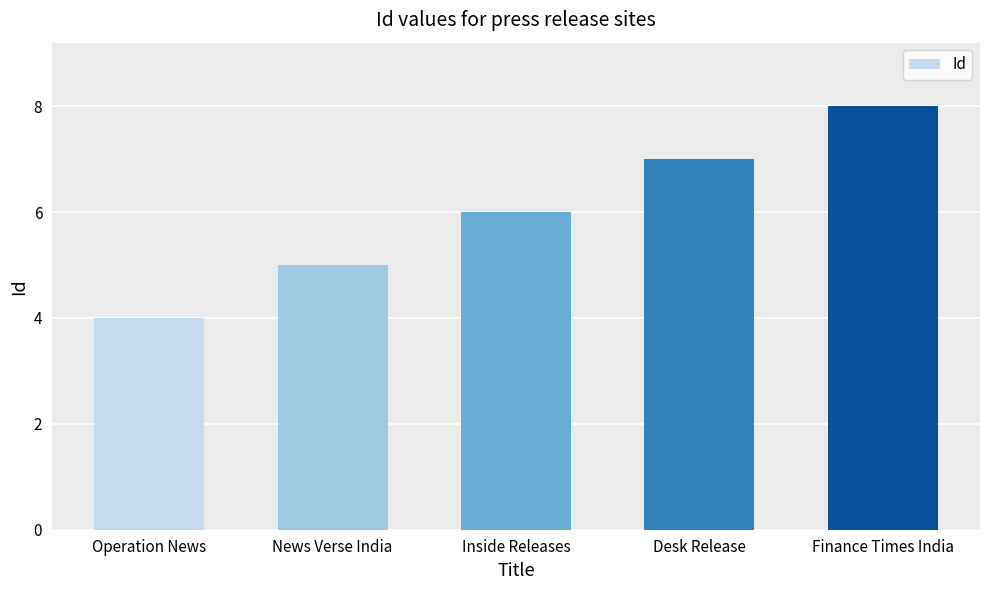

True or false: the data shows 8 at Finance Times India.

True